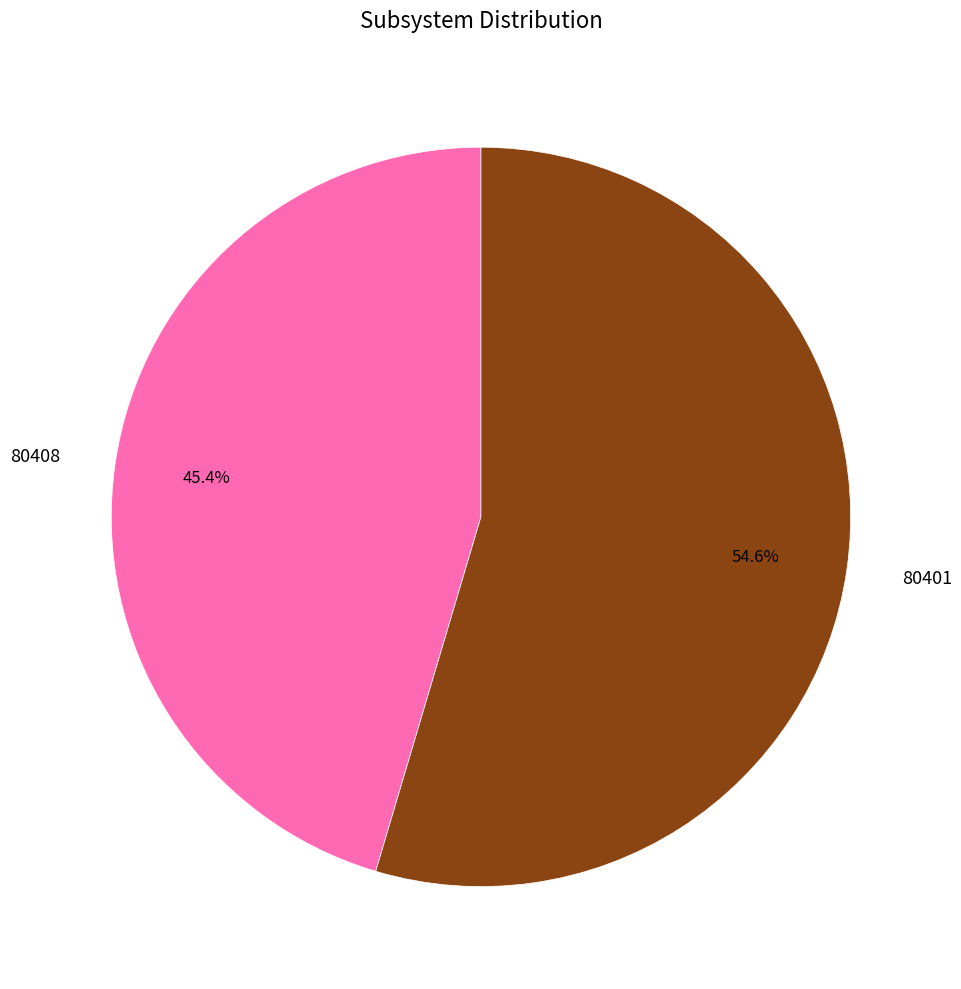

True or false: 80408 accounts for 1% of the total.

False